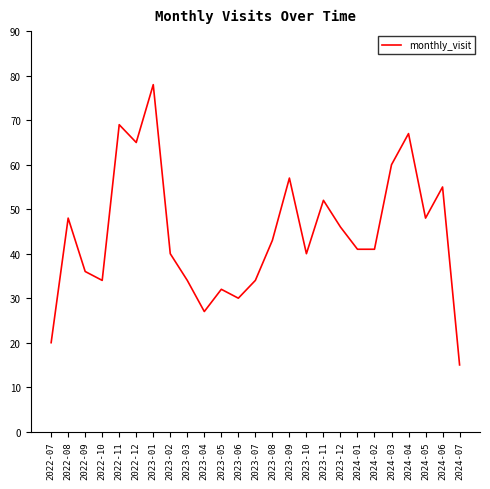

What is the change in value from 2023-05 to 2023-10?

+8